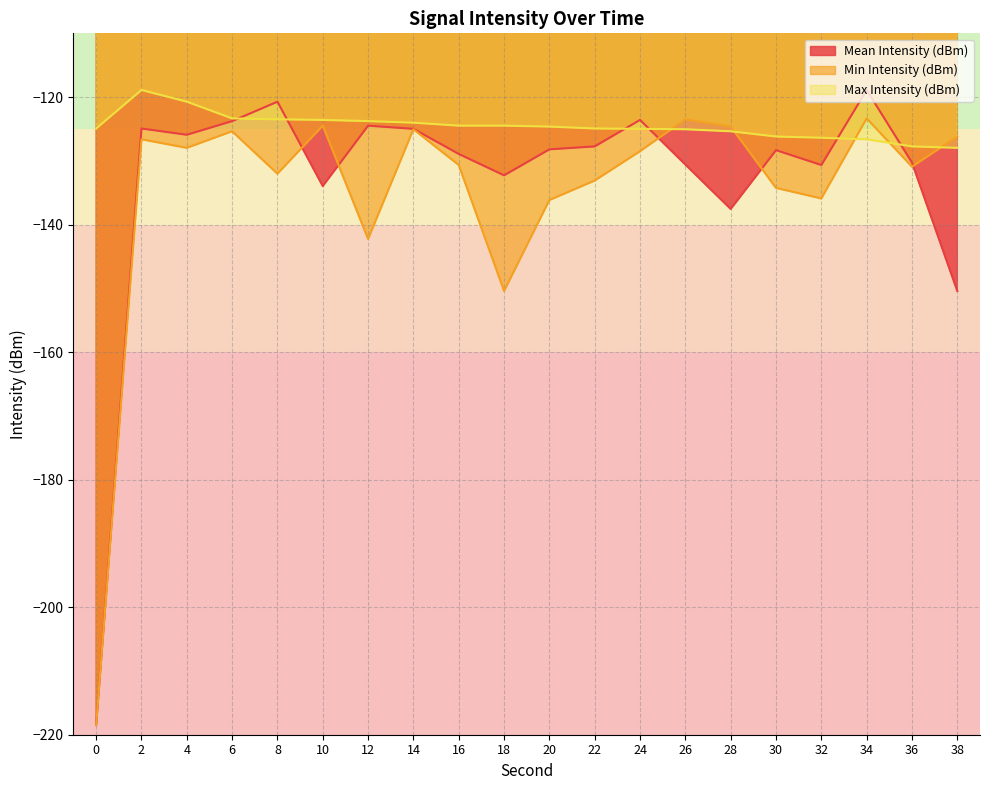

At how many categories does at least one series exceed -204?

20